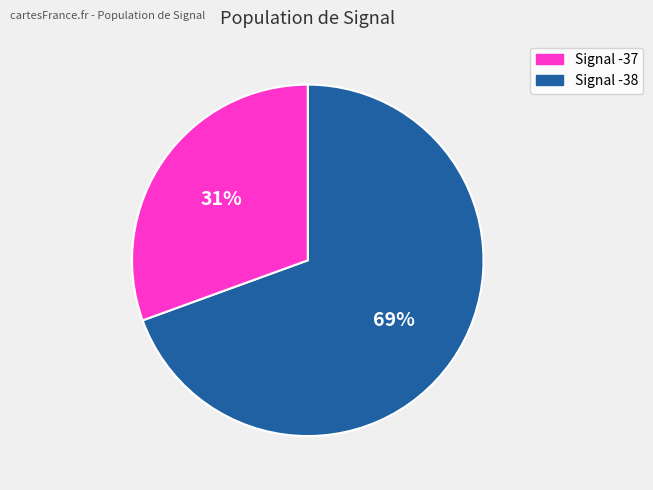

Is there a majority slice in this chart?

Yes